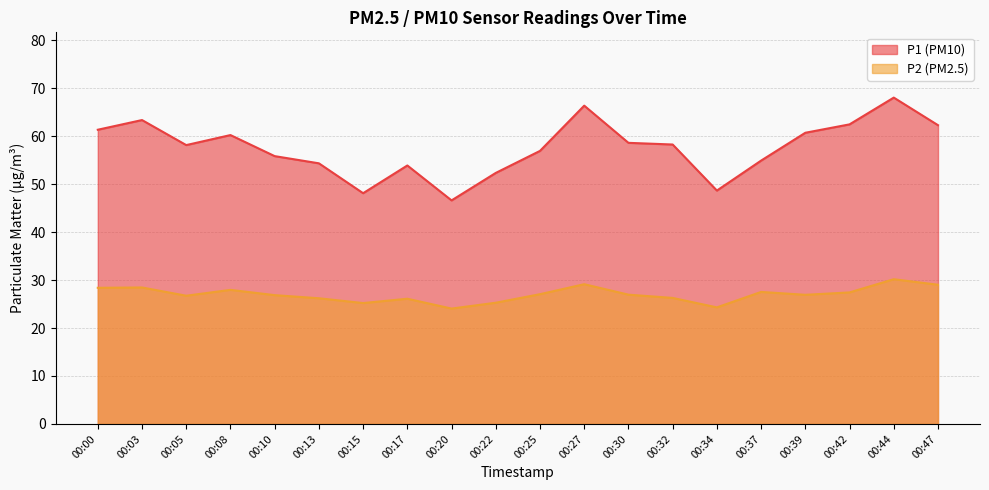

At which category does the chart reach its minimum across all series?

00:20